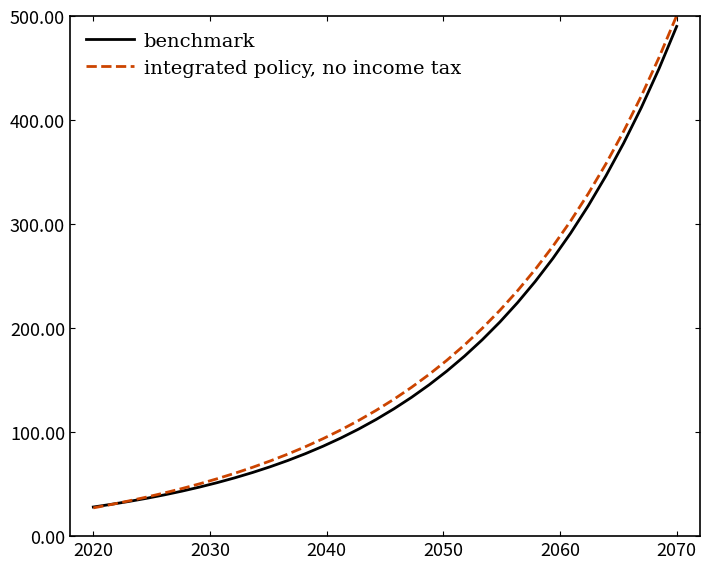

What is the highest value of the integrated policy, no income tax series?

500.3